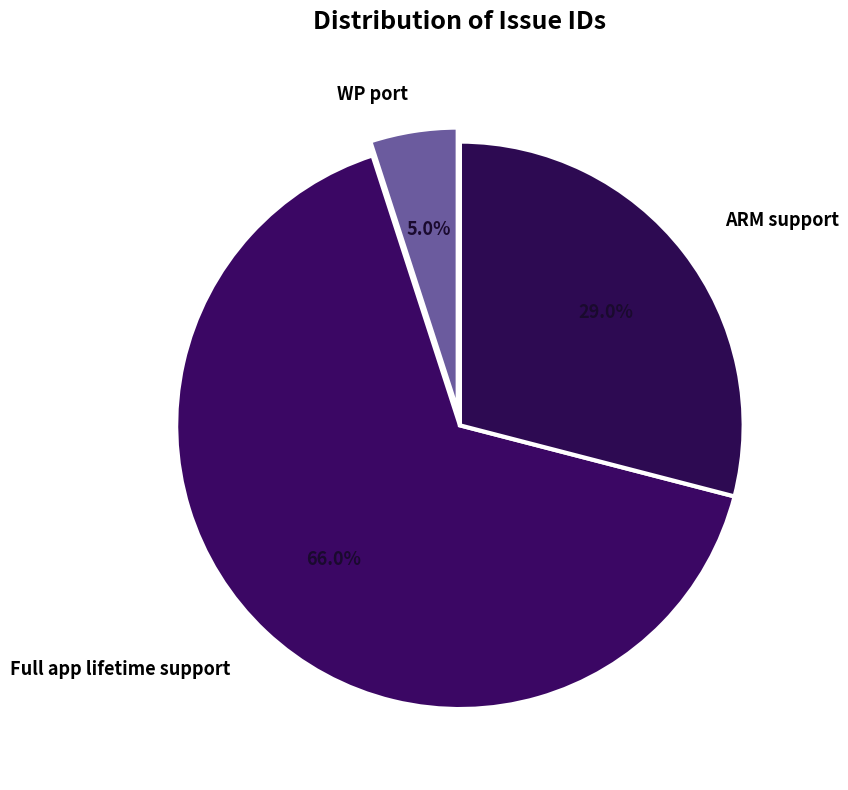

Approximately how many times larger is the value at ARM support compared to WP port?

5.8